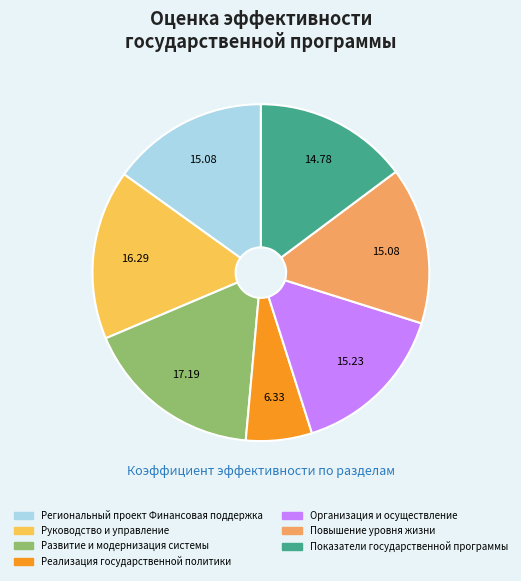

Combined, do Региональный проект Финансовая поддержка and Развитие и модернизация системы account for over 50%?

No